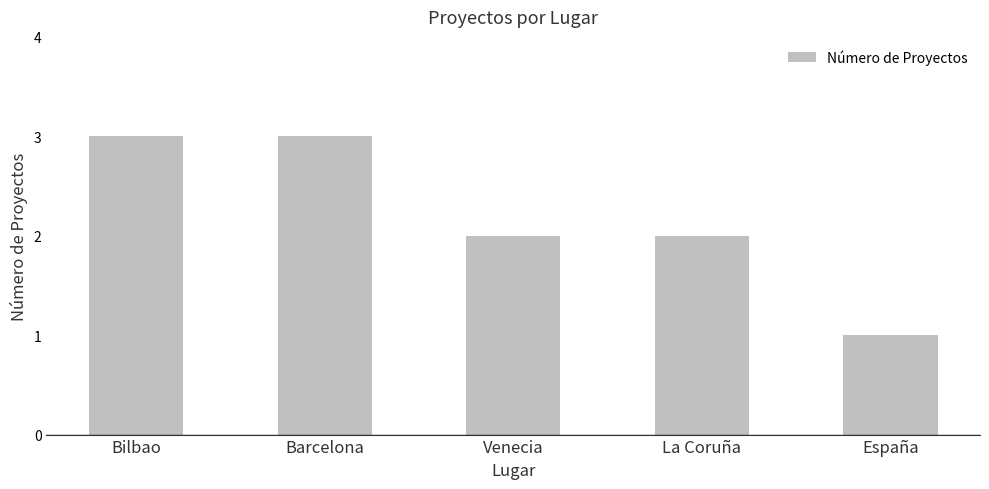

Which has a higher value, Venecia or Bilbao?

Bilbao